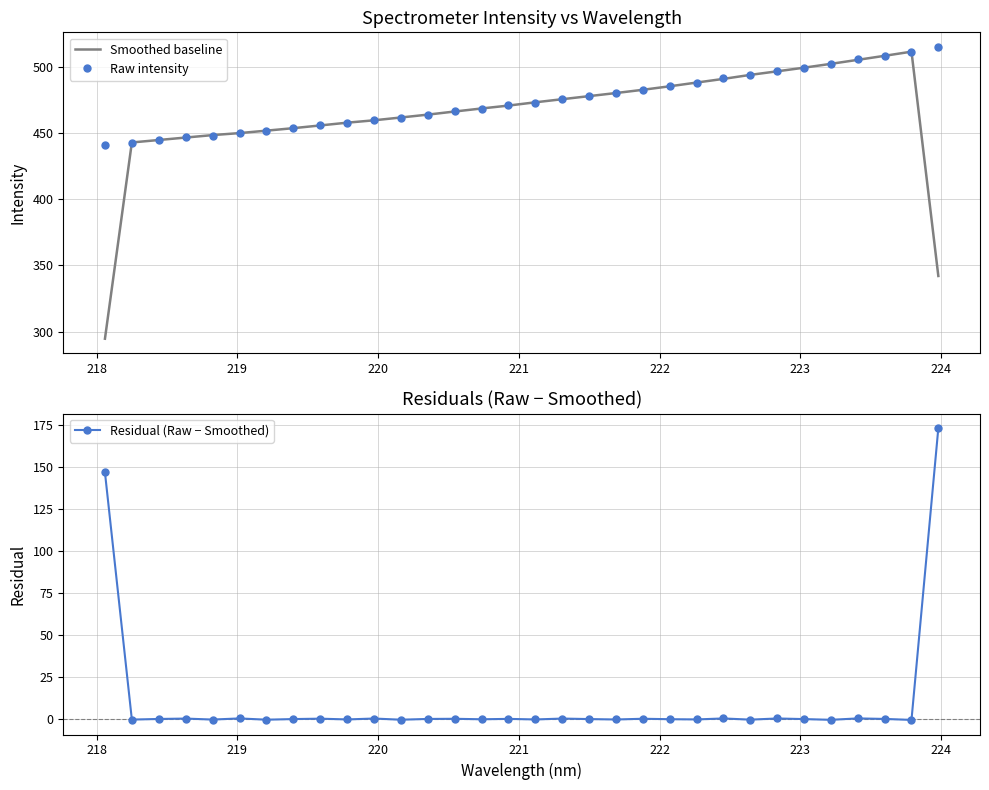

True or false: Residual (Raw − Smoothed) has more than 0 points higher than both neighbors.

True